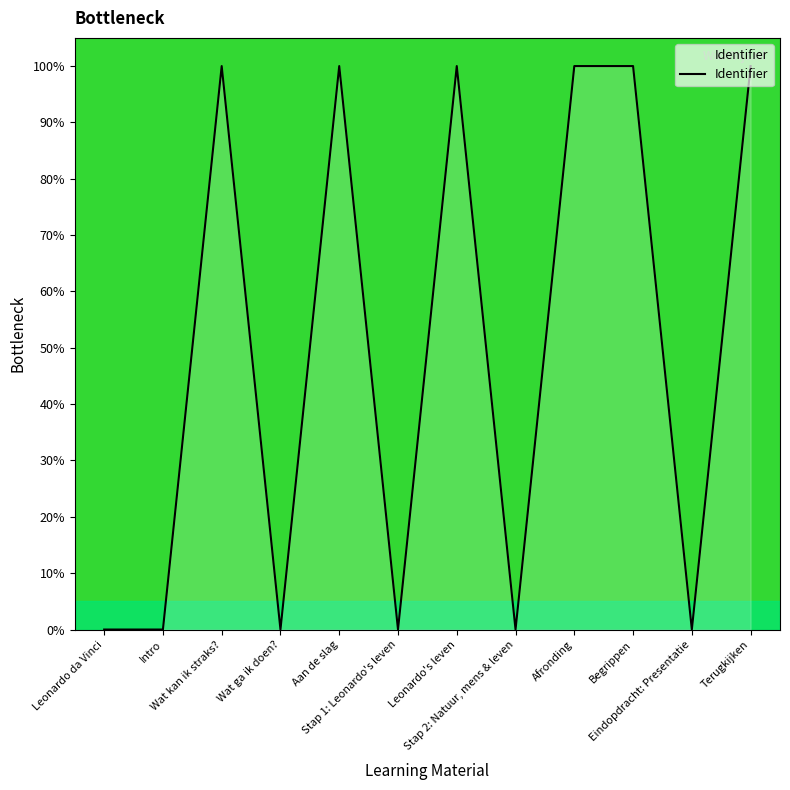

Where does the data first go above 99?

Wat kan ik straks?